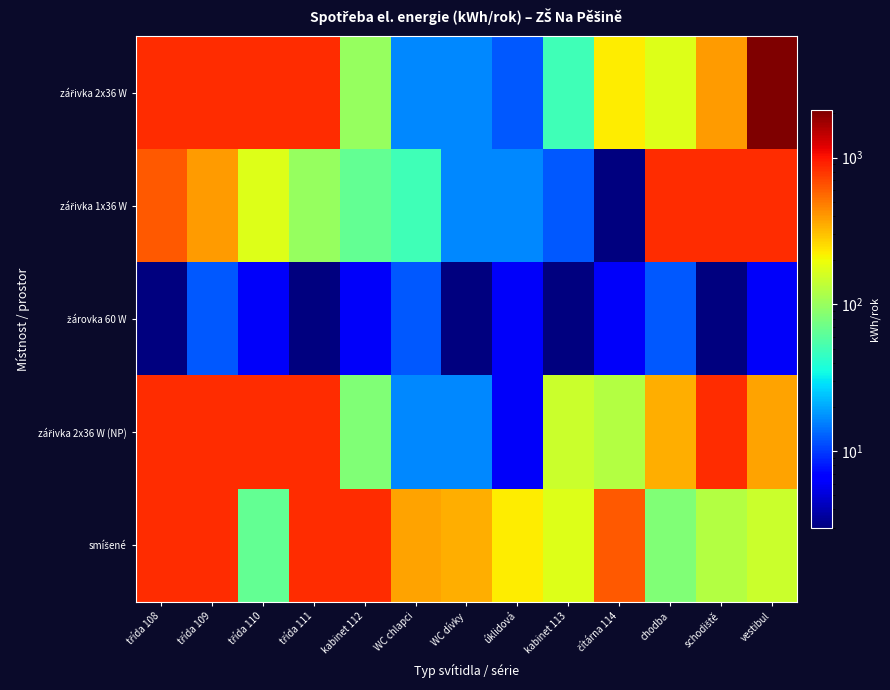

Rank the series at třída 109 from highest to lowest value.

zářivka 2x36 W, zářivka 2x36 W (NP), smíšené, zářivka 1x36 W, žárovka 60 W